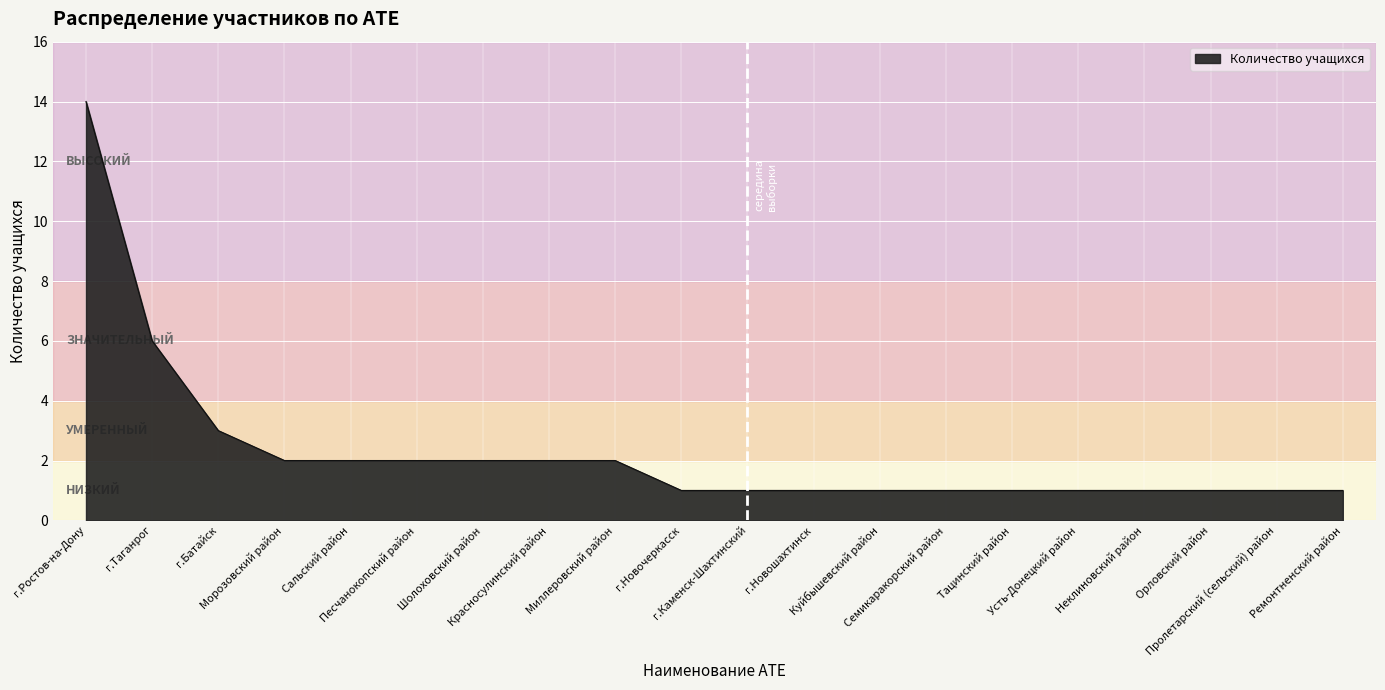

What is the greatest value displayed?

14